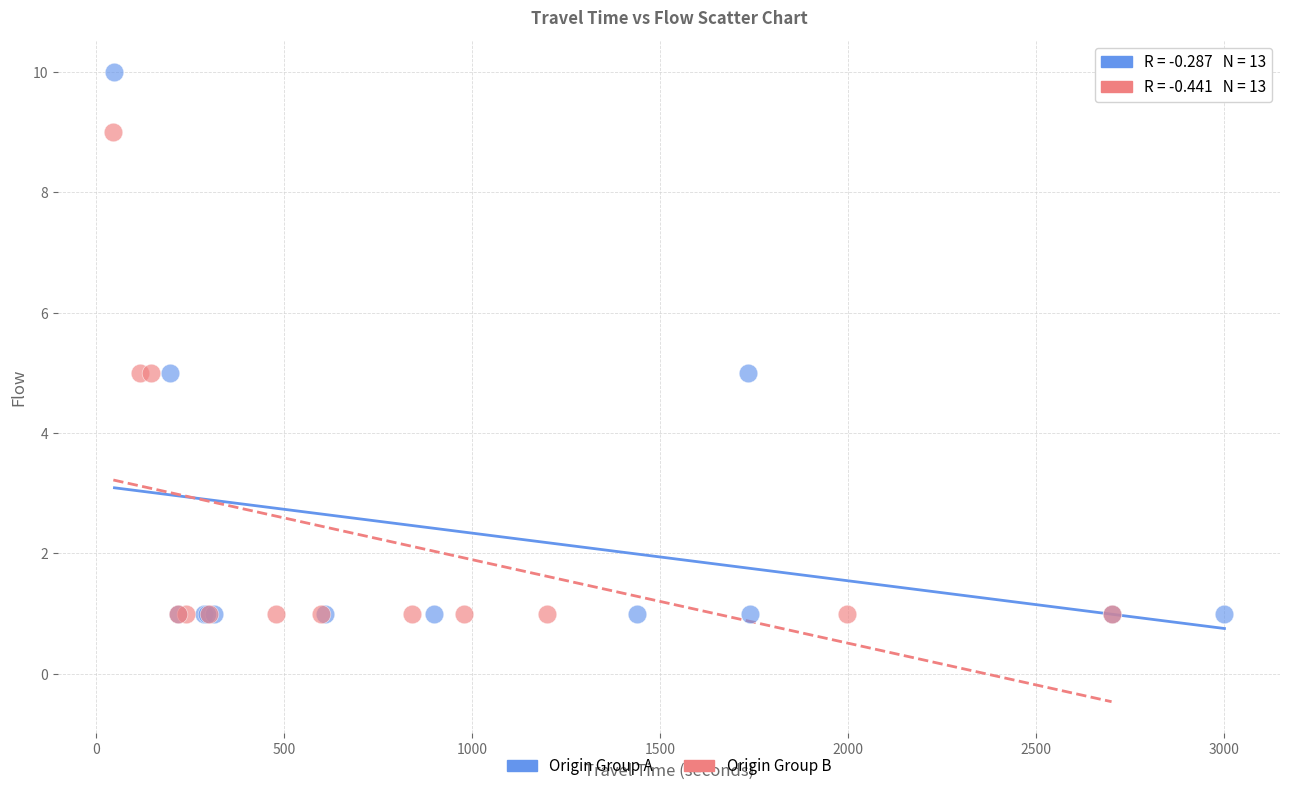

Which series reaches the maximum Y coordinate?

Origin Group A